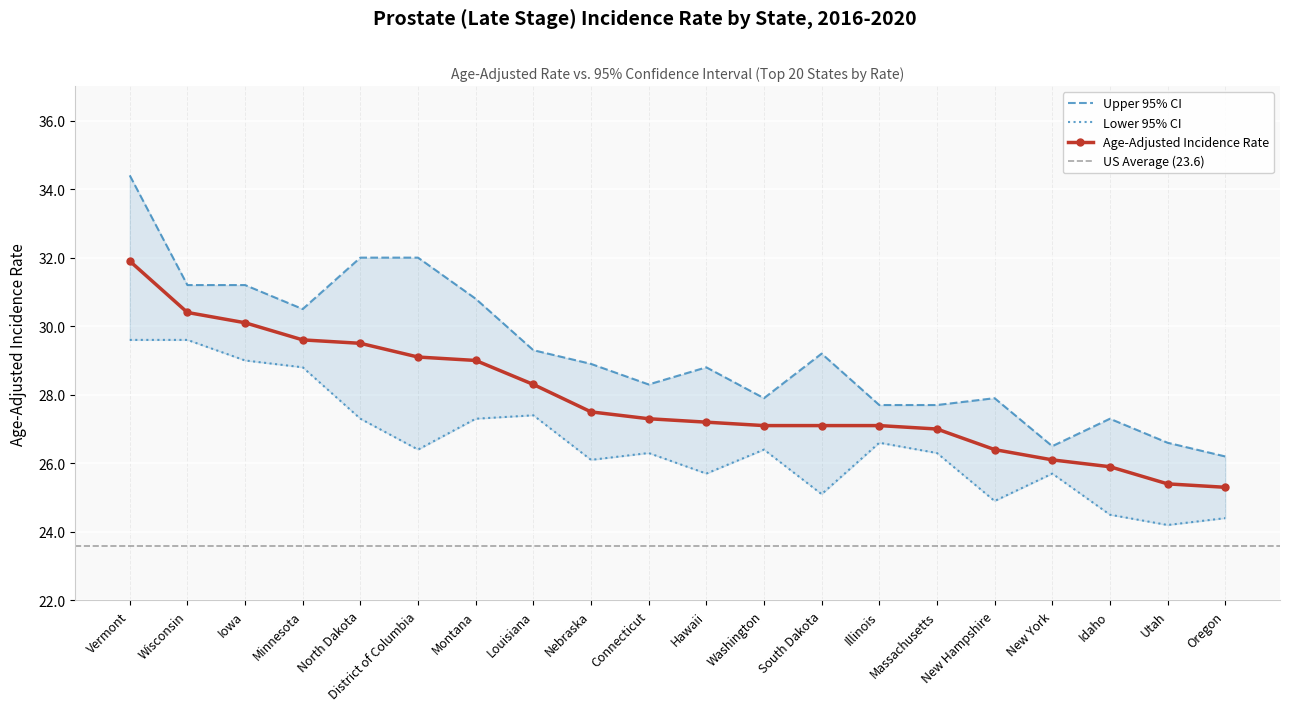

True or false: Upper 95% CI and Age-Adjusted Incidence Rate cross at least once.

False